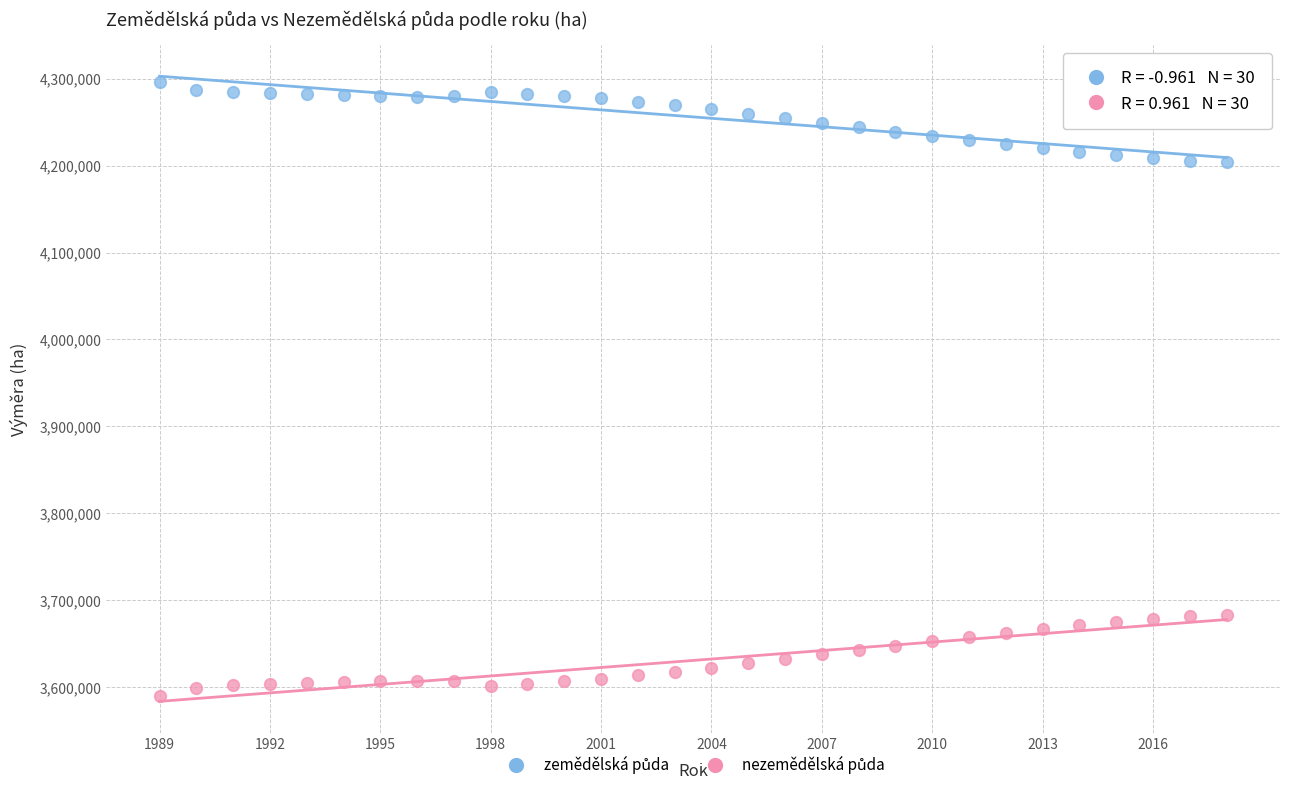

What is the X range (max minus min) for the scatter plot?

29.0